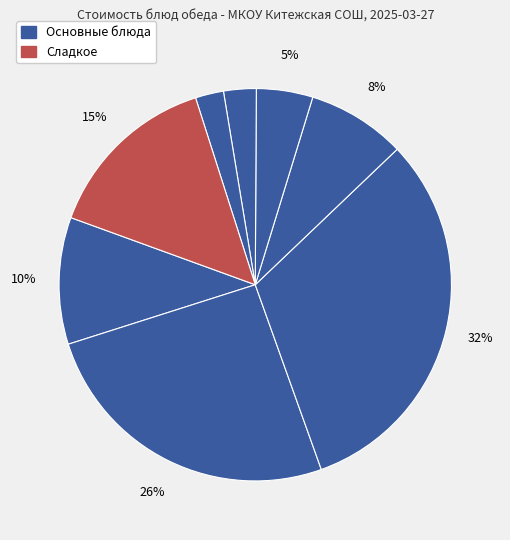

How many slices are in this pie chart?

8